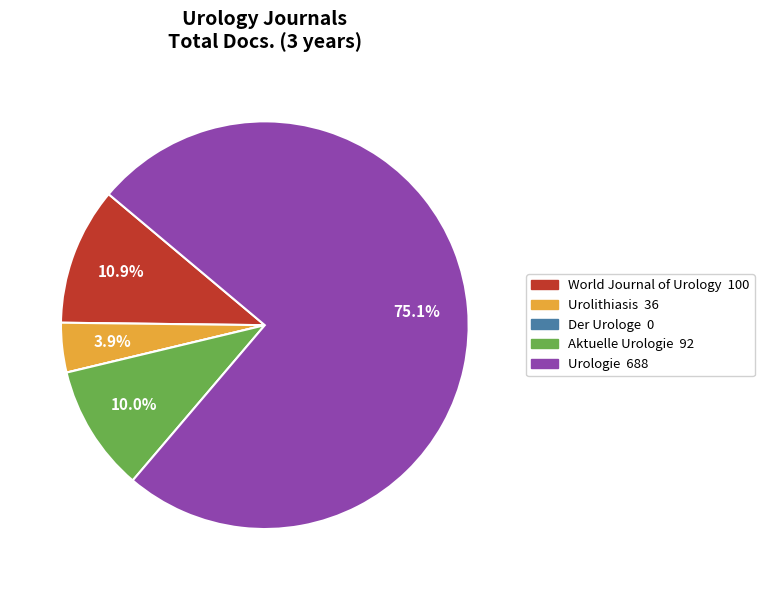

Combined, do Aktuelle Urologie and Urolithiasis account for over 50%?

No